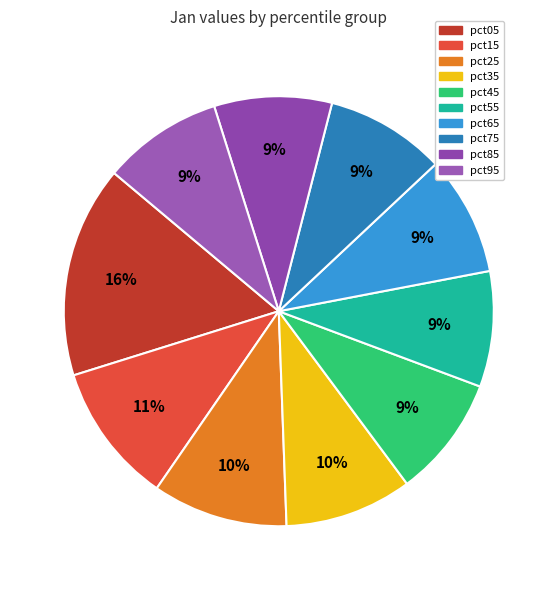

Count the number of slices in the pie.

10